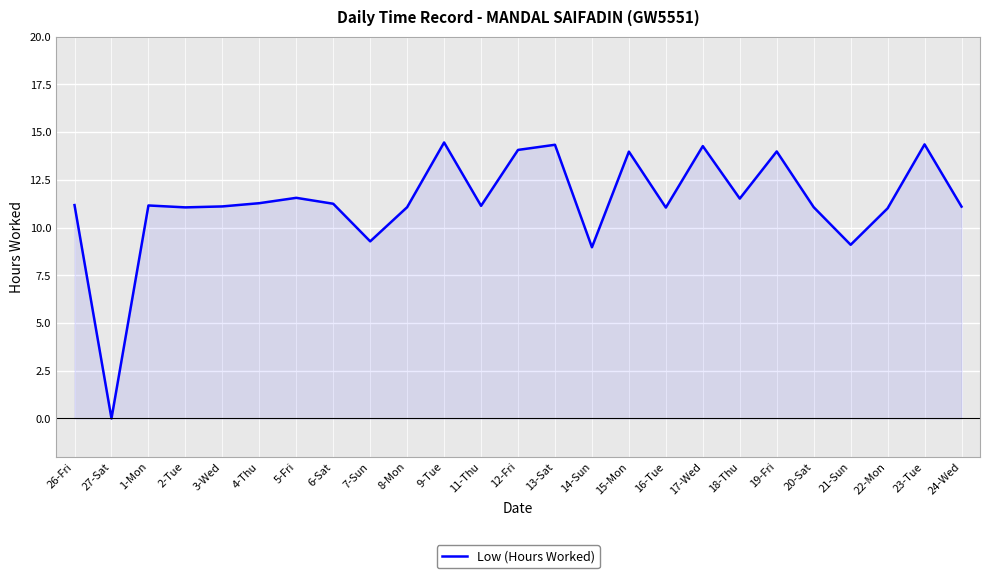

What is the change in value from 2-Tue to 23-Tue?

+3.3